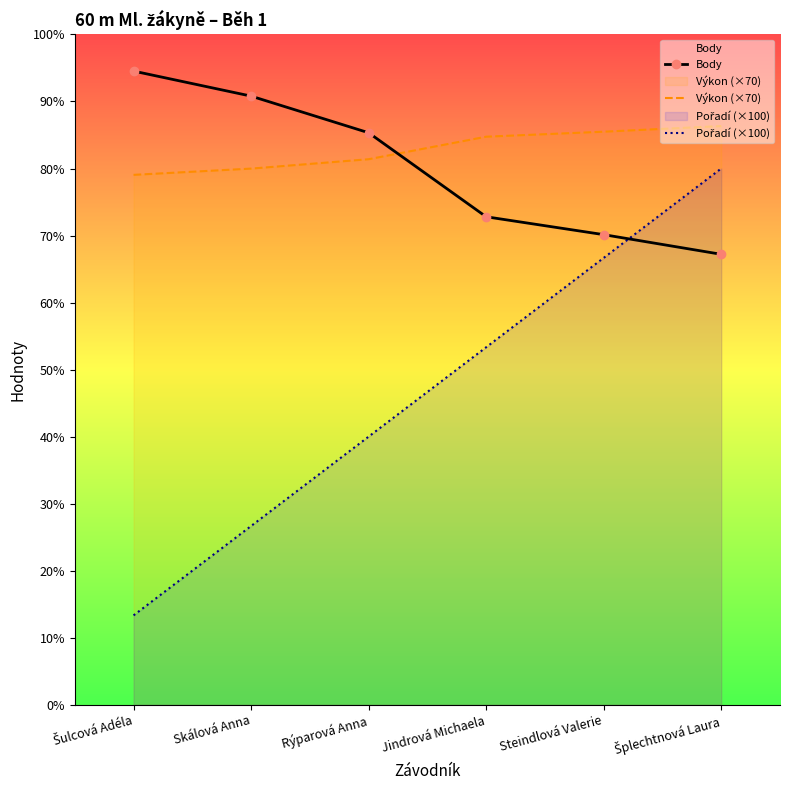

How many lines are shown in the chart?

3